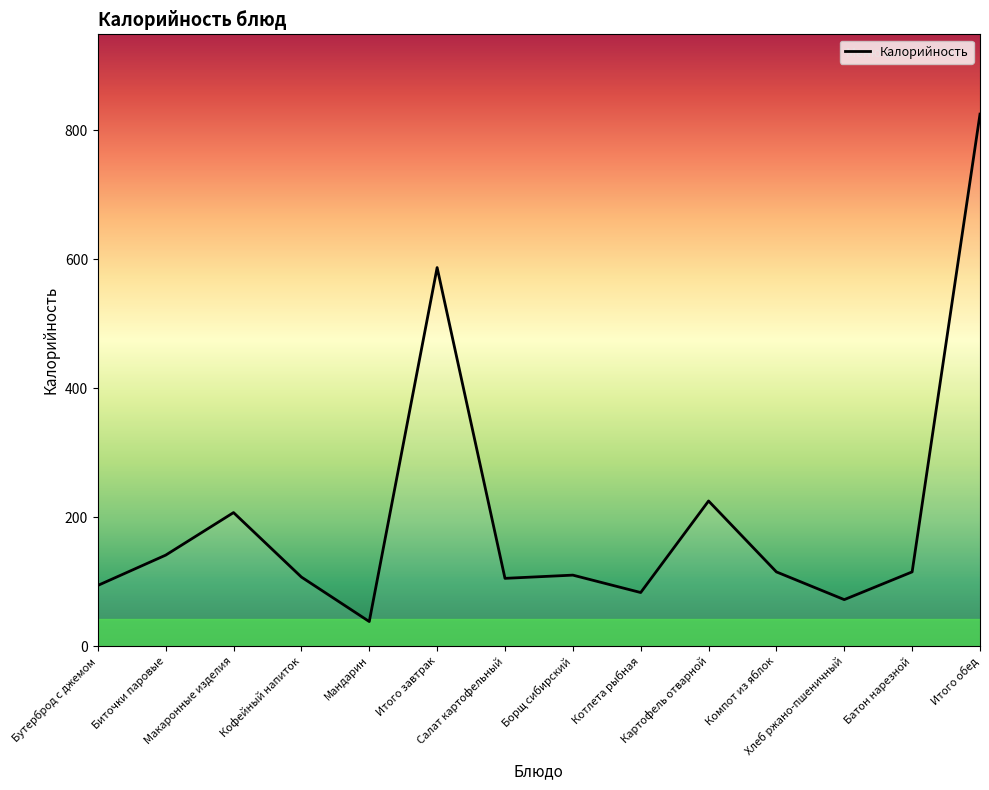

What is the difference between the maximum and minimum values?

787